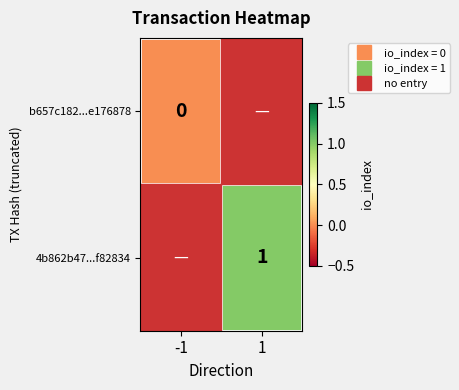

Is the value of b657c182...e176878 at -1 greater than the value of 4b862b47...f82834 at -1?

No